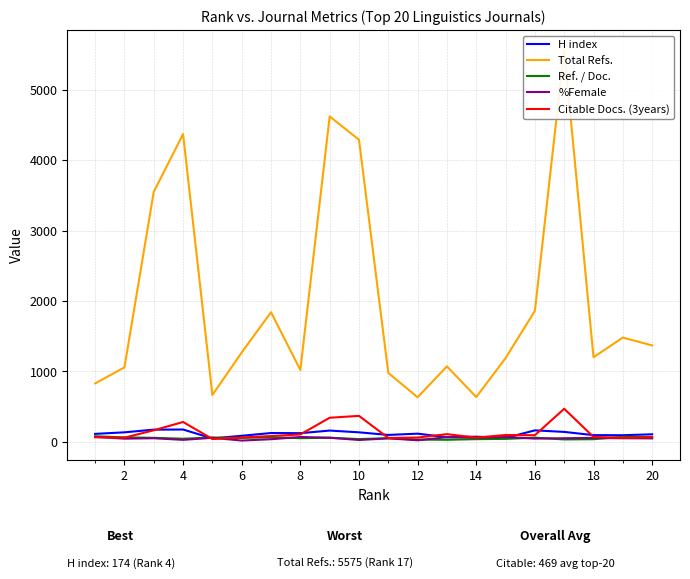

How many data points in Total Refs. are less than 1270?

10